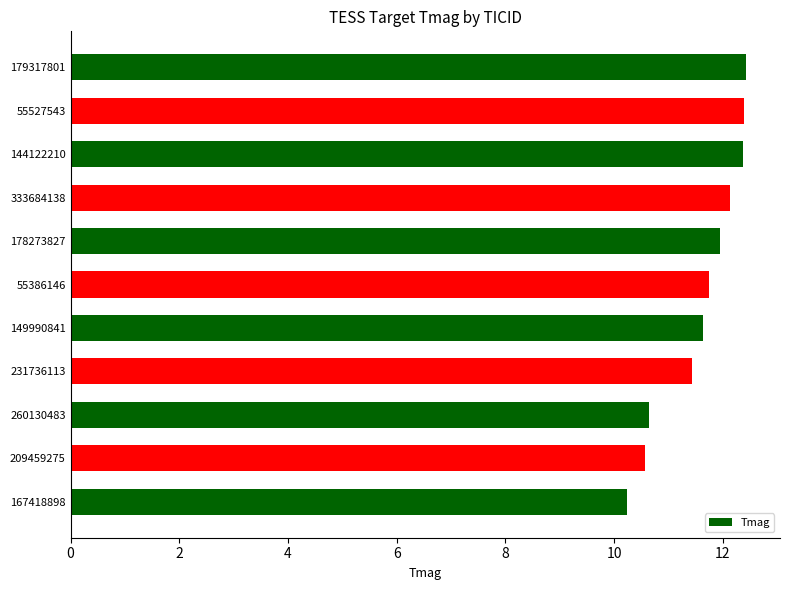

What is the sum of all values?

127.5